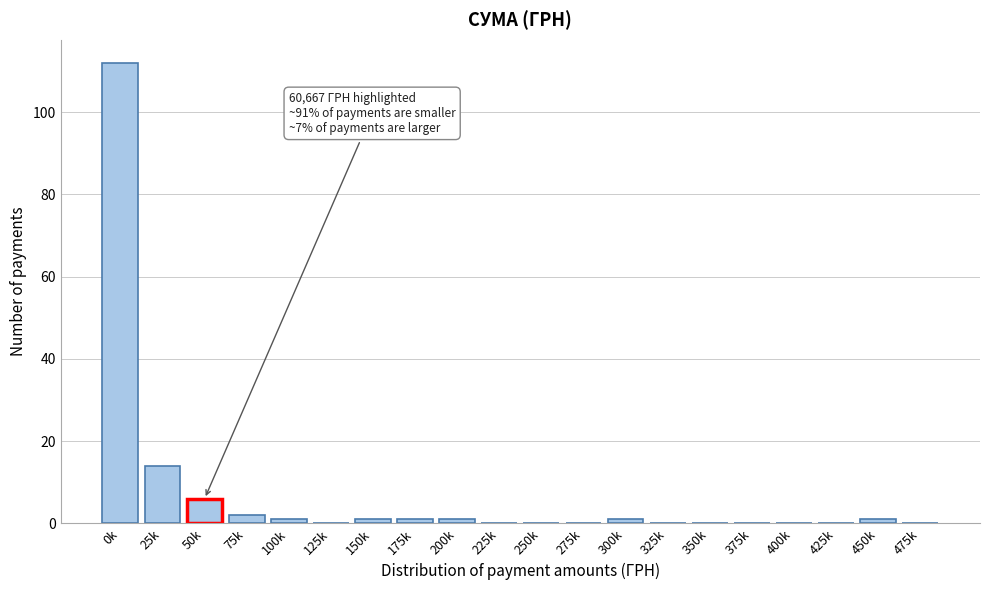

Reading left to right, list all the values displayed in this chart.

0k=112	25k=14	50k=6	75k=2	100k=1	125k=0	150k=1	175k=1	200k=1	225k=0	250k=0	275k=0	300k=1	325k=0	350k=0	375k=0	400k=0	425k=0	450k=1	475k=0